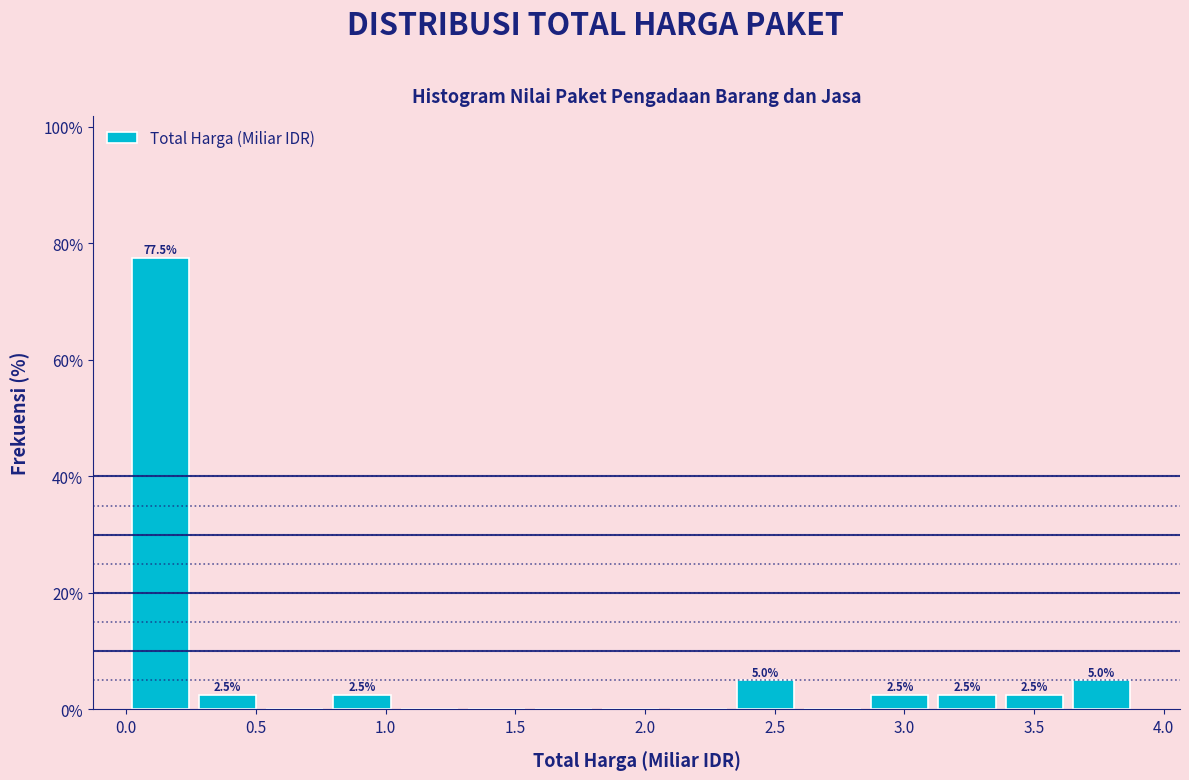

Which range on the x-axis has the tallest bar?

0.00 to 0.25